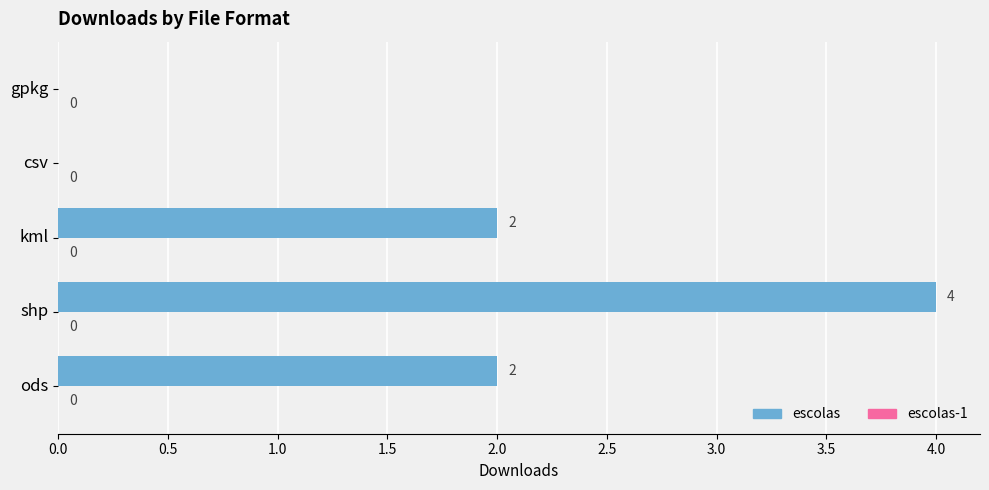

How many values are between 0 and 2?

4